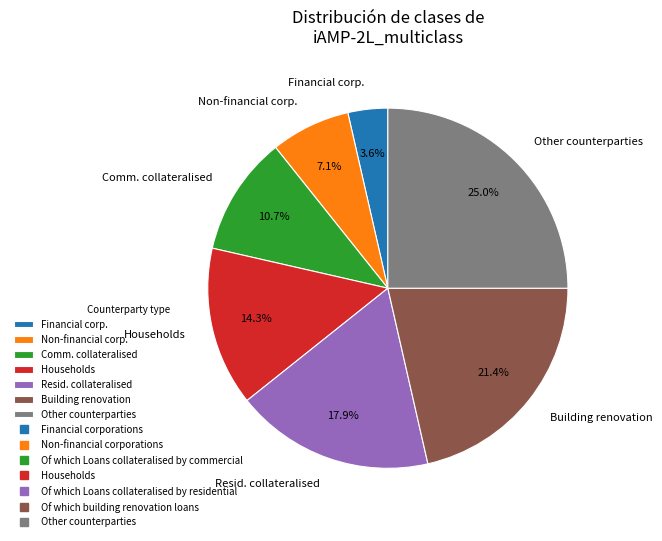

Is there a majority slice in this chart?

No